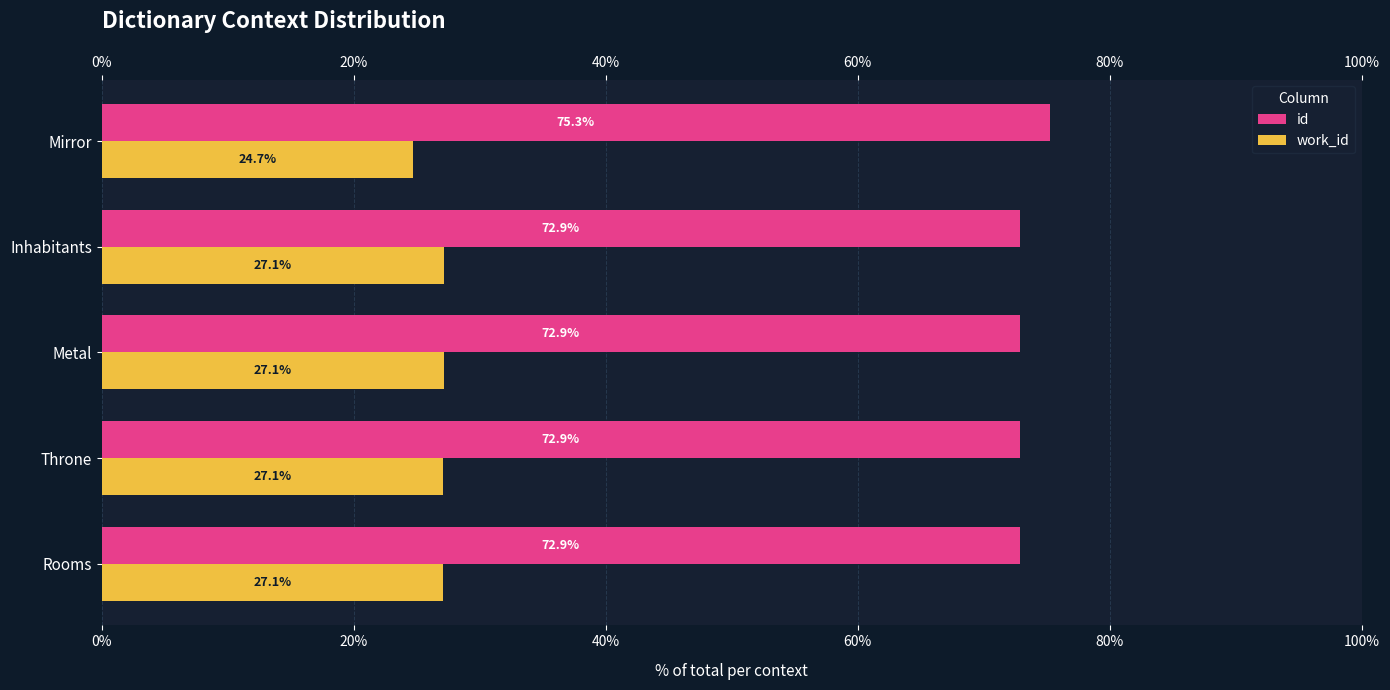

What are all the series names shown in the legend?

id, work_id